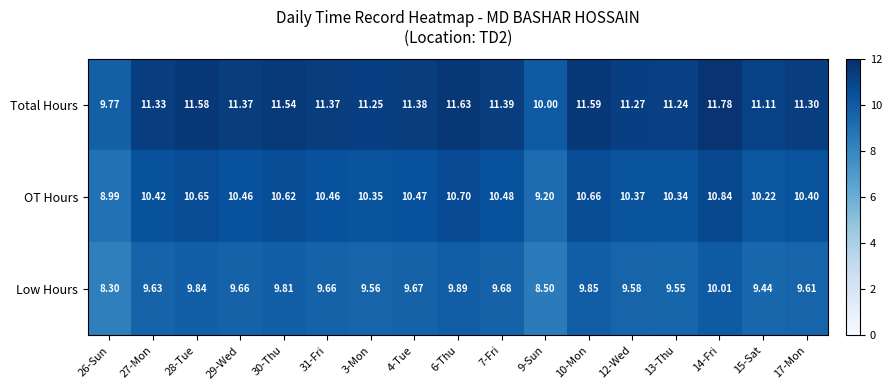

Which series has the largest range (max minus min)?

Total Hours